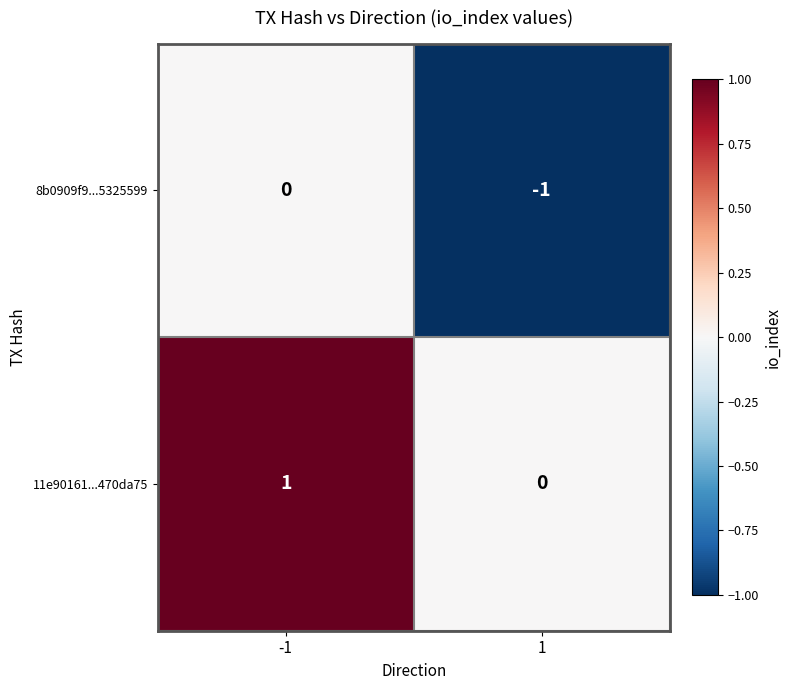

True or false: 11e90161...470da75 has a value of 2 at -1.

False